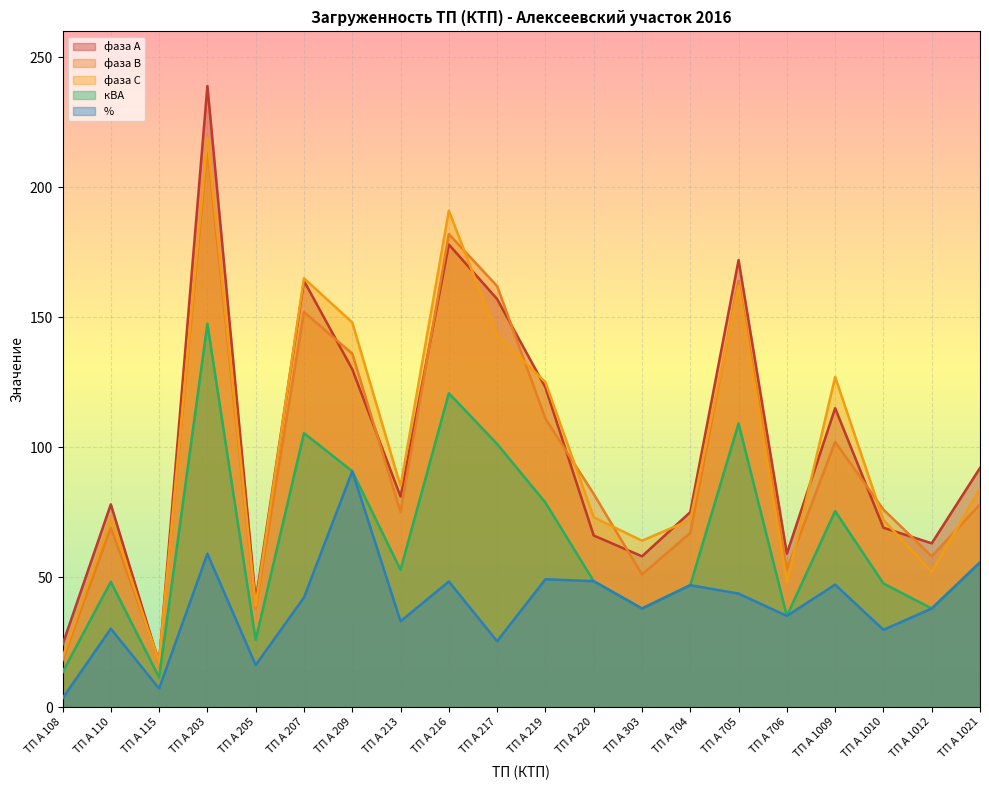

In фаза А, how many points are higher than both neighbors (excluding endpoints)?

6